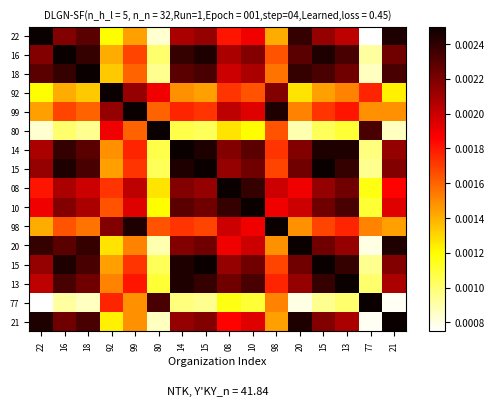

At which category is the sum across all series the highest?

14